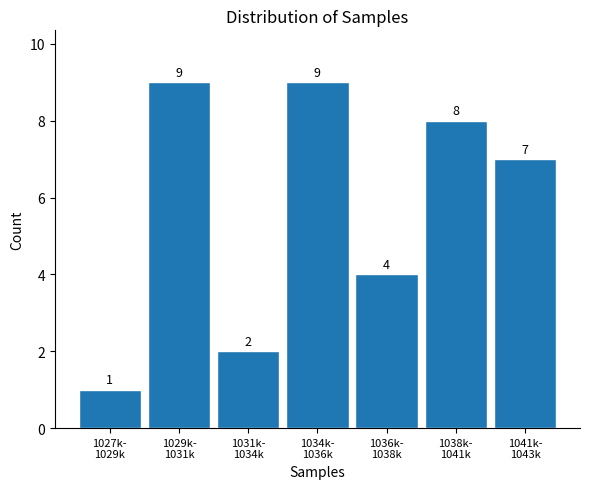

Reading left to right, list all the values displayed in this chart.

1	9	2	9	4	8	7